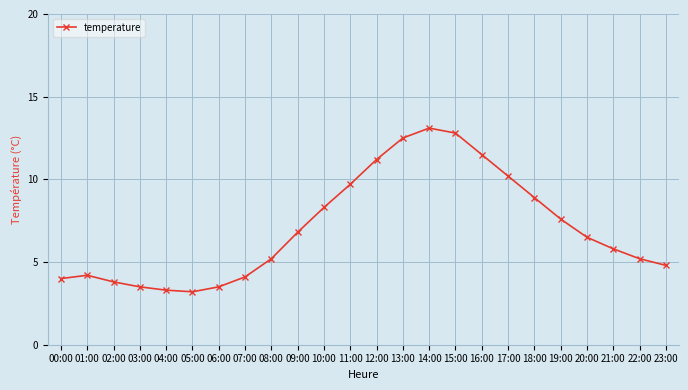

Reading left to right, list all the values displayed in this chart.

00:00=4.0	01:00=4.2	02:00=3.8	03:00=3.5	04:00=3.3	05:00=3.2	06:00=3.5	07:00=4.1	08:00=5.2	09:00=6.8	10:00=8.3	11:00=9.7	12:00=11.2	13:00=12.5	14:00=13.1	15:00=12.8	16:00=11.5	17:00=10.2	18:00=8.9	19:00=7.6	20:00=6.5	21:00=5.8	22:00=5.2	23:00=4.8